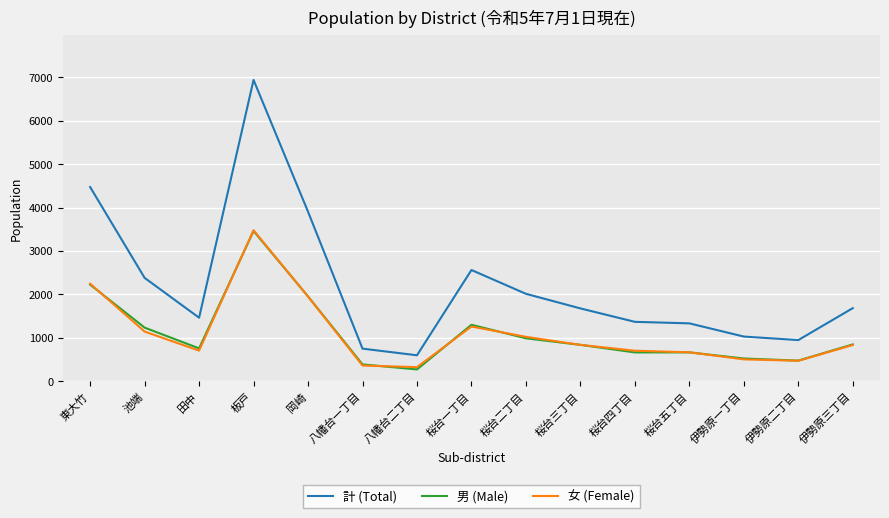

What is the approximate value of 女 (Female) at 伊勢原三丁目?

835